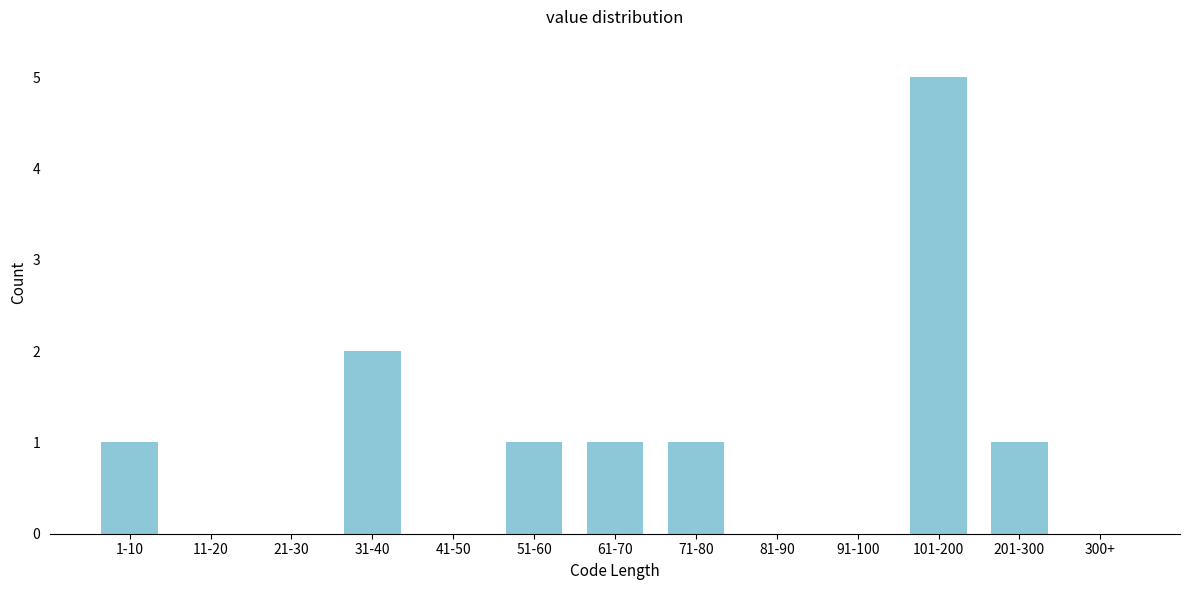

Reading left to right, what are all the values shown in this chart?

1-10=1	11-20=0	21-30=0	31-40=2	41-50=0	51-60=1	61-70=1	71-80=1	81-90=0	91-100=0	101-200=5	201-300=1	300+=0